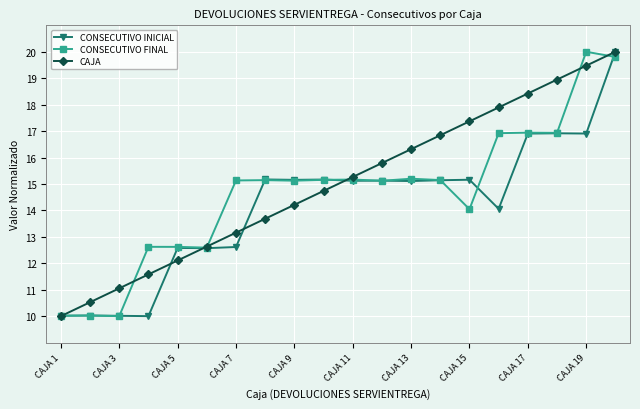

What is the difference between the second highest and minimum values in the CAJA series?

9.5